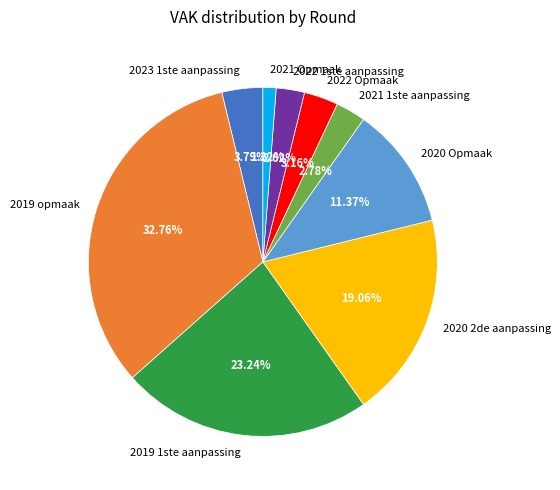

To the nearest percent, what is the difference between the largest and smallest slice percentages?

32%